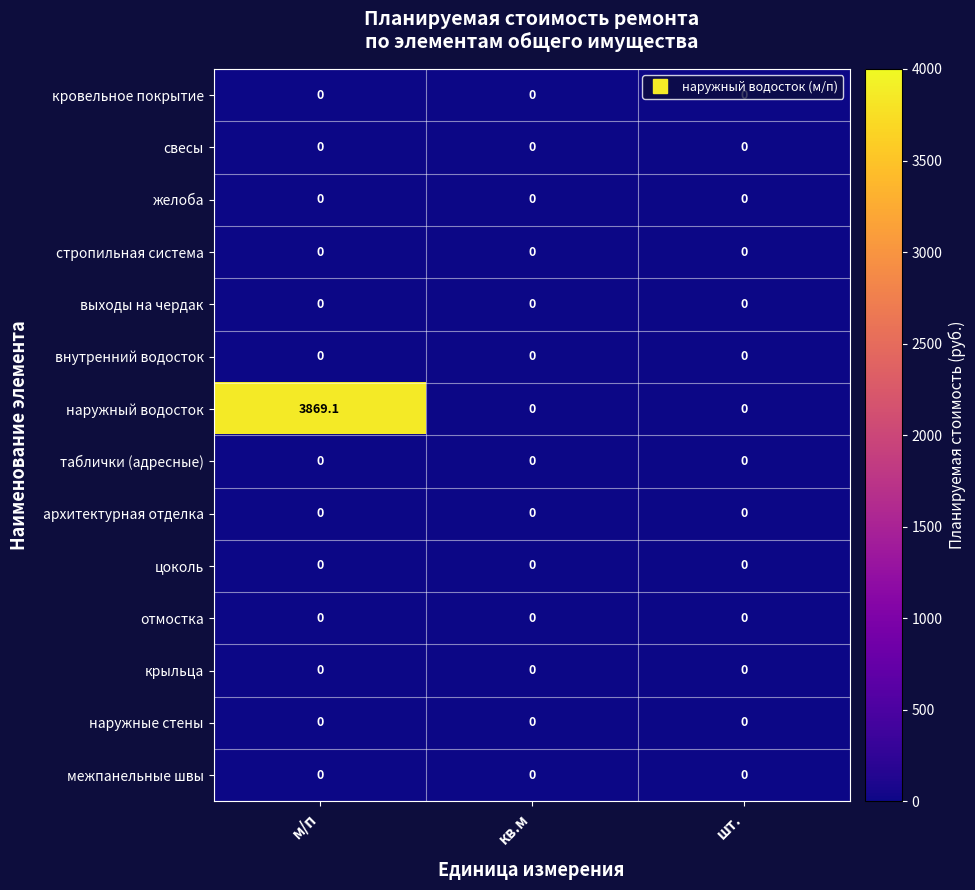

At which category is the sum across all series the highest?

м/п